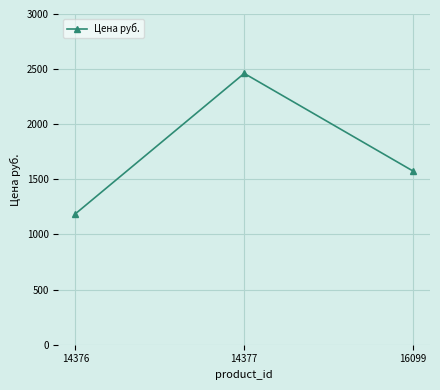

True or false: the data shows 1187 at 14376.

True